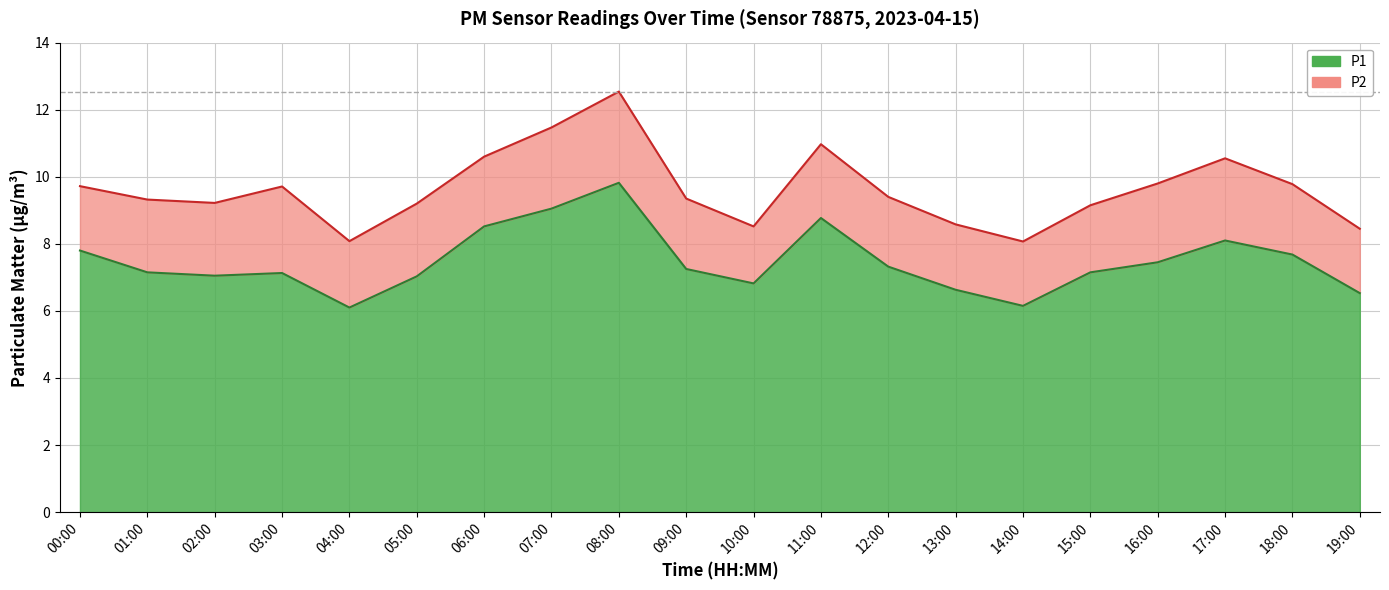

The value at 16:00 is 10.8. True or false?

False